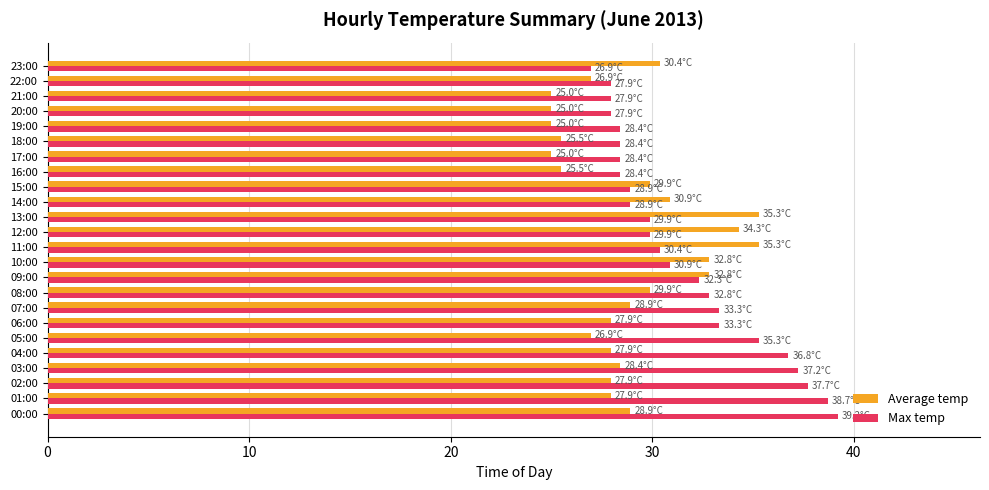

Rank the series by their maximum value, from lowest to highest.

Average temp, Max temp